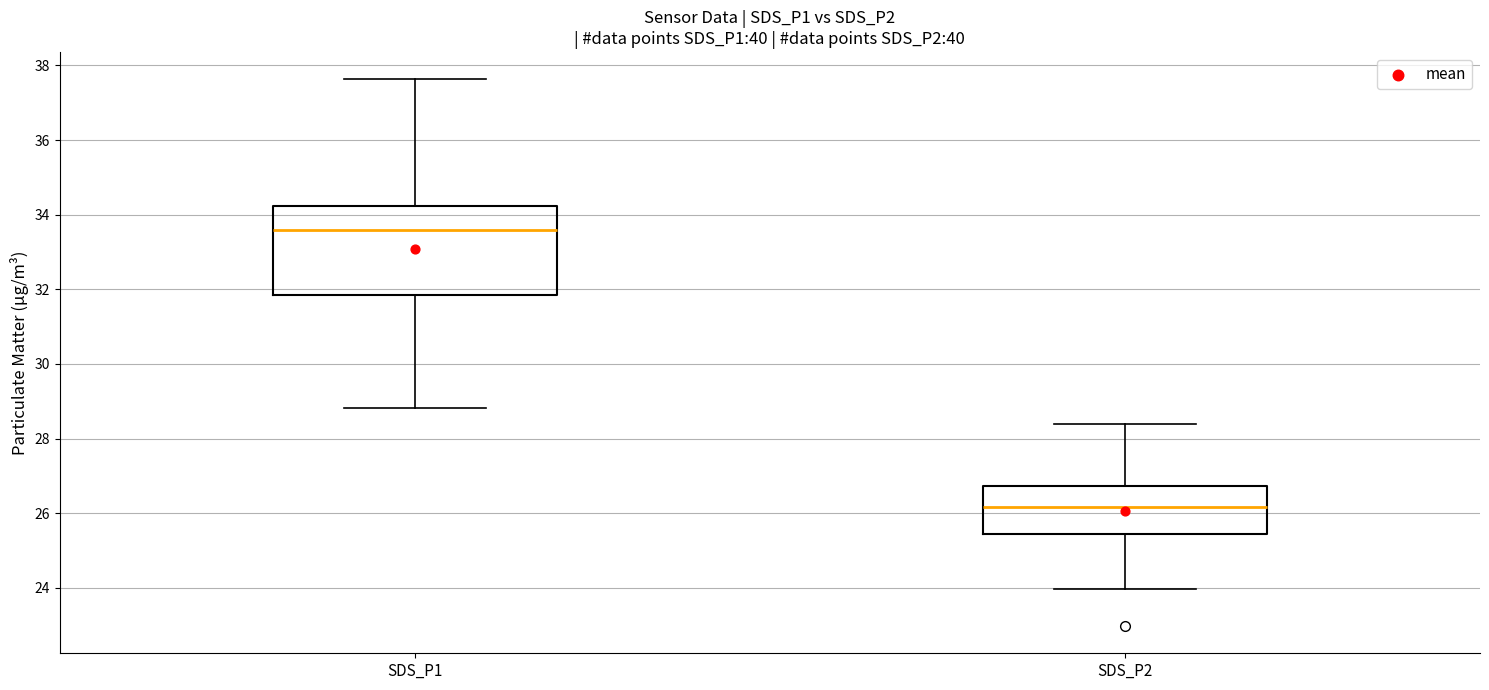

Reading left to right, read every box against the y-axis: the position of its median line, the range the box covers, and the ends of its whiskers. The values are not printed on the chart, so give them approximately, as read against the axis.

SDS_P1: median 33.6, box 31.8 to 34.2, whiskers 28.8 to 37.6
SDS_P2: median 26.2, box 25.4 to 26.8, whiskers 24.0 to 28.4